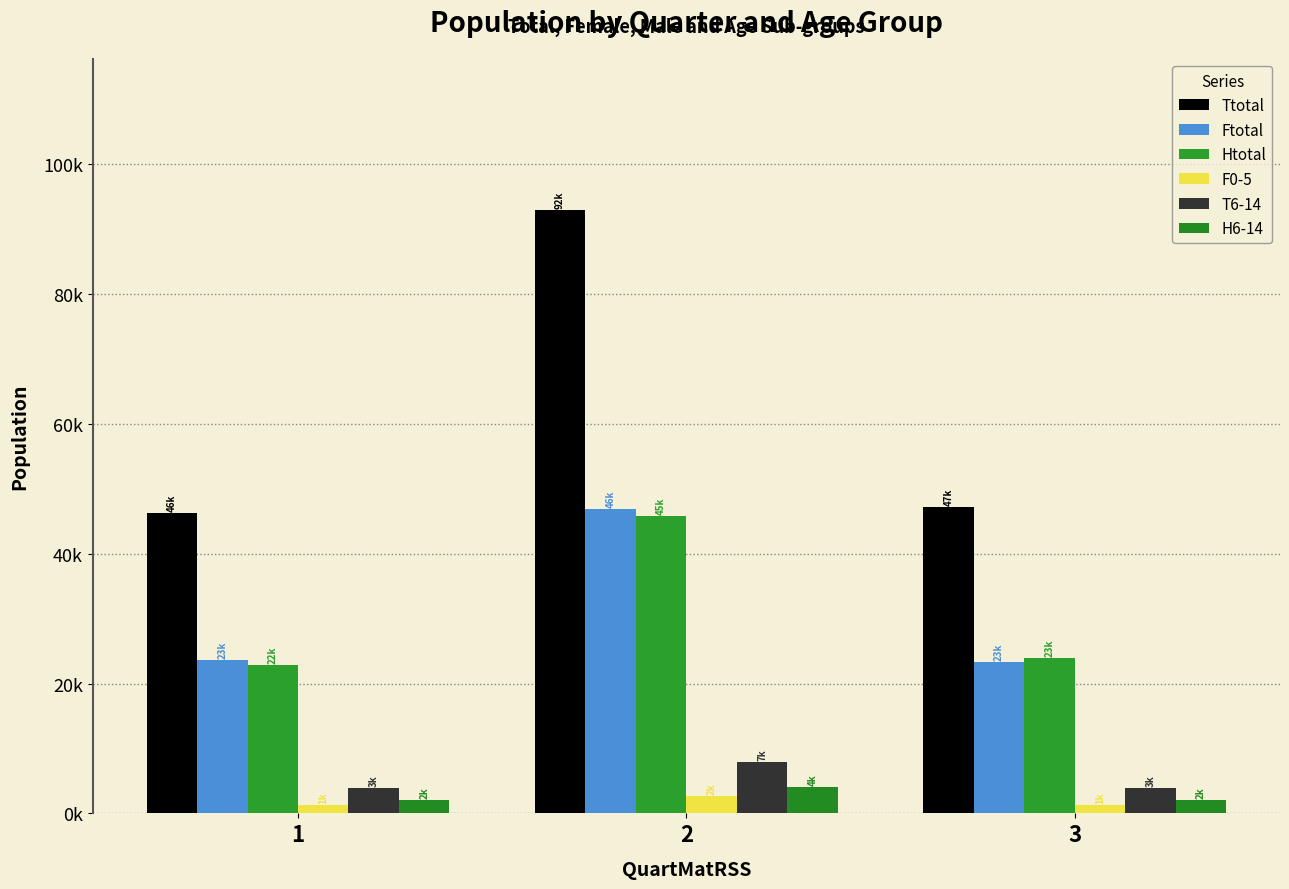

Reading left to right, transcribe all the data shown in this chart.

Ttotal: 1=46335	2=92965	3=47245
Ftotal: 1=23620	2=46905	3=23280
Htotal: 1=22880	2=45810	3=23865
F0-5: 1=1290	2=2700	3=1325
T6-14: 1=3920	2=7935	3=3975
H6-14: 1=2045	2=4040	3=2025